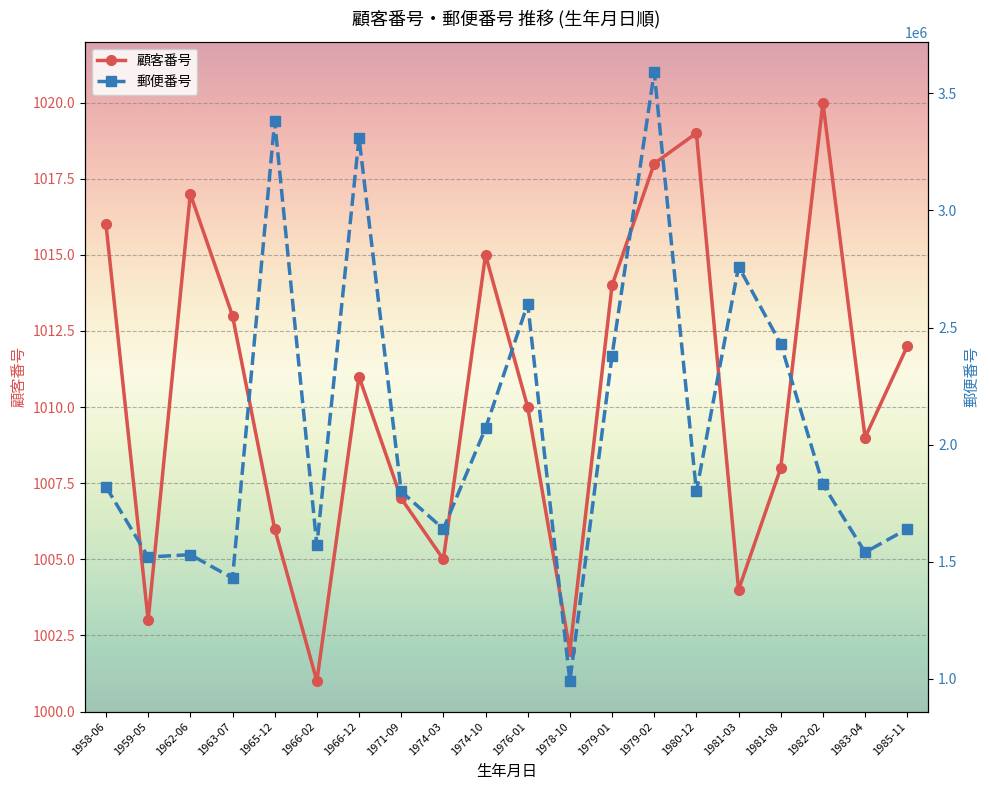

List the series in order of their peak value, lowest first.

顧客番号, 郵便番号